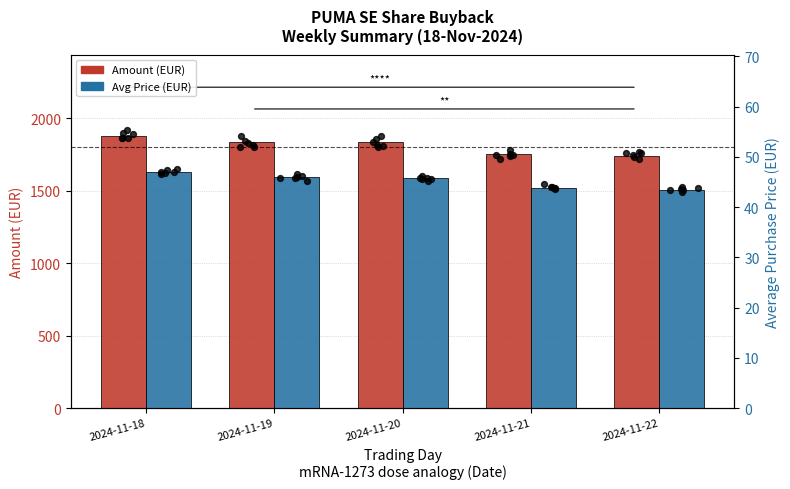

Which series has the largest Y range (max minus min)?

Amount (EUR)